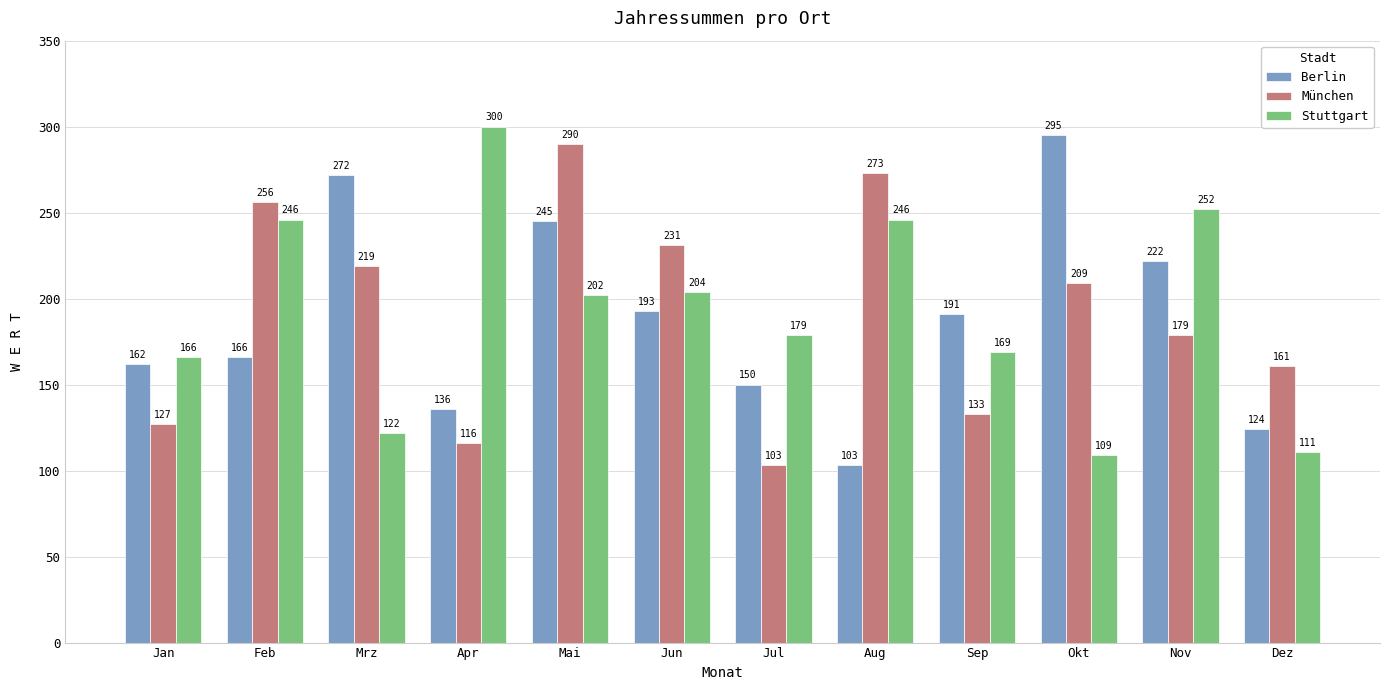

Are the bars grouped side by side (vs. stacked)?

Yes